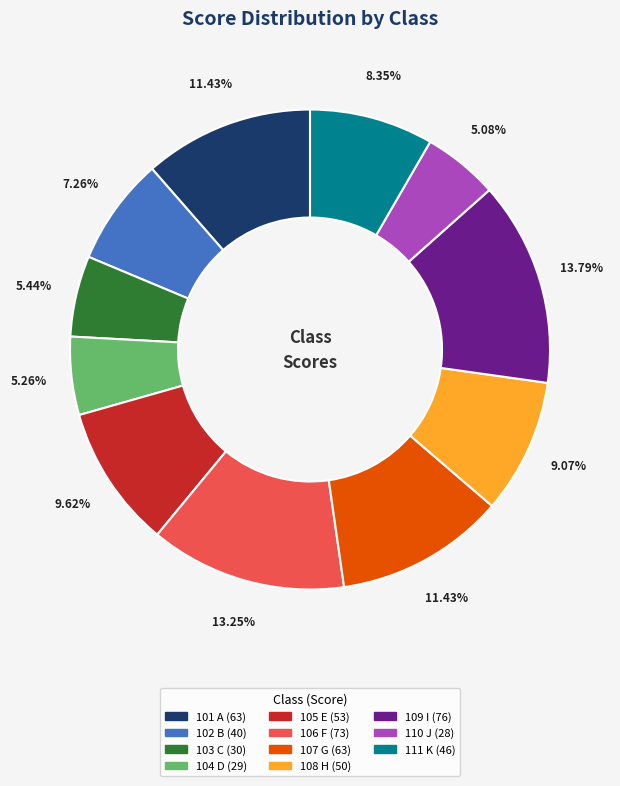

True or false: 105 E accounts for 1% of the total.

False